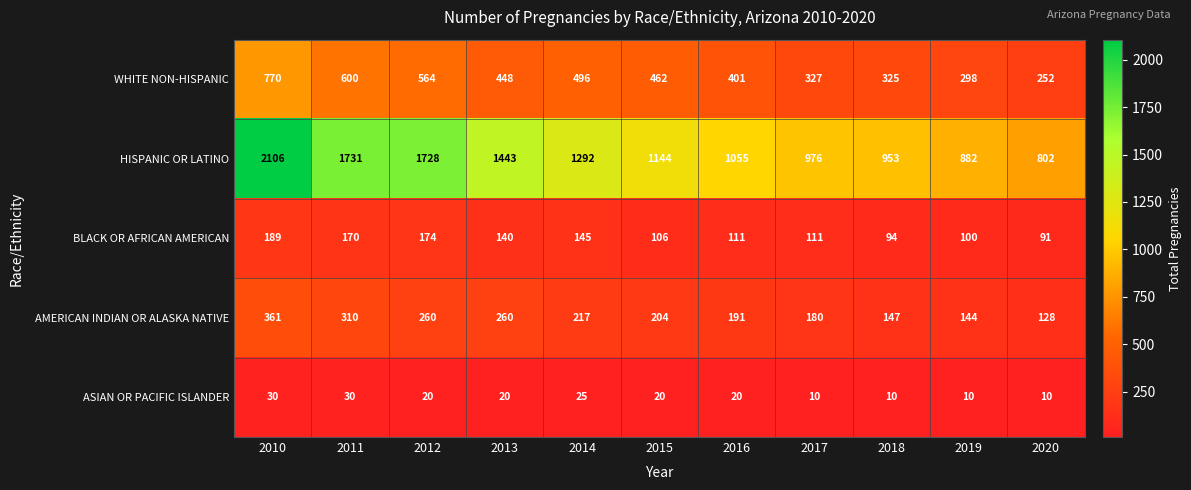

List the series in order of their peak value, highest first.

HISPANIC OR LATINO, WHITE NON-HISPANIC, AMERICAN INDIAN OR ALASKA NATIVE, BLACK OR AFRICAN AMERICAN, ASIAN OR PACIFIC ISLANDER